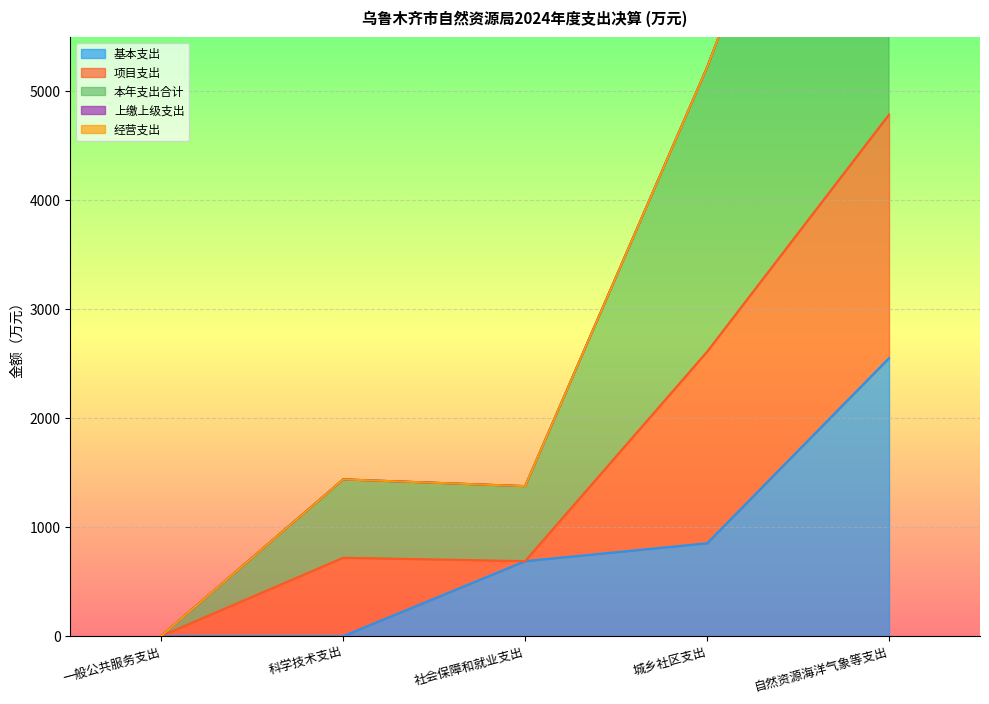

What value does the 项目支出 series have at 科学技术支出?

719.5